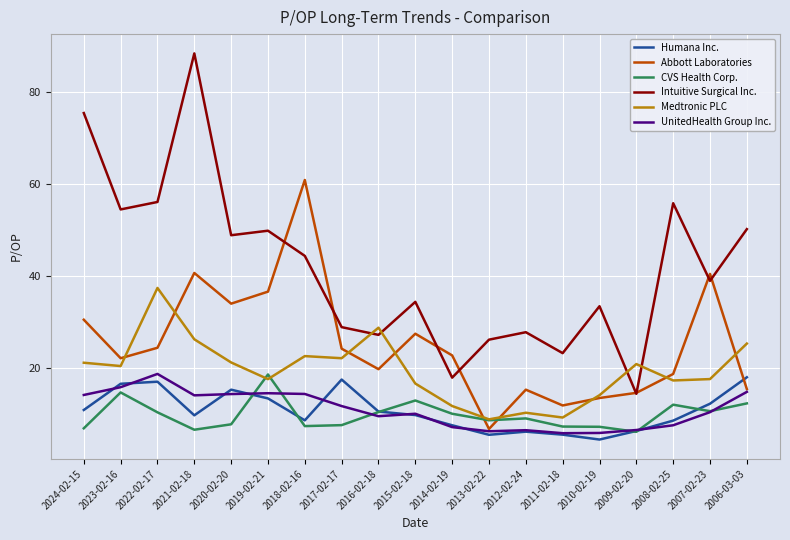

Where does the Humana Inc. series first go above 9?

2024-02-15